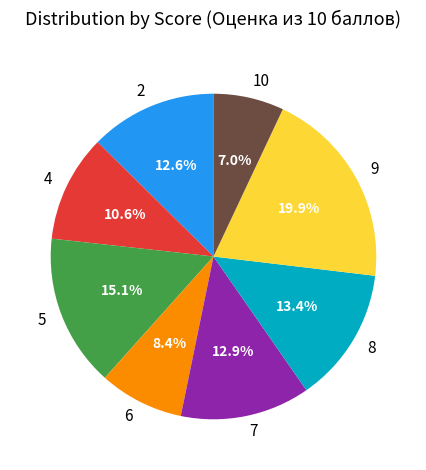

Do 2 and 7 together represent more than half of the pie?

No